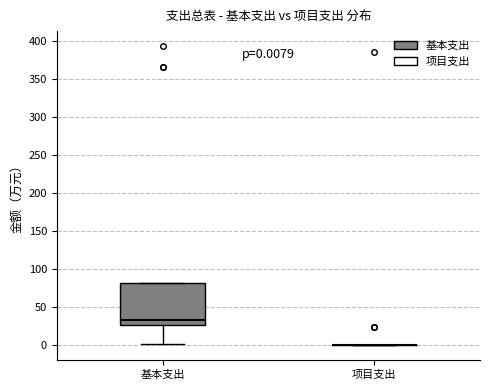

Comparing the boxes themselves (not the whiskers), which one is the tallest?

基本支出